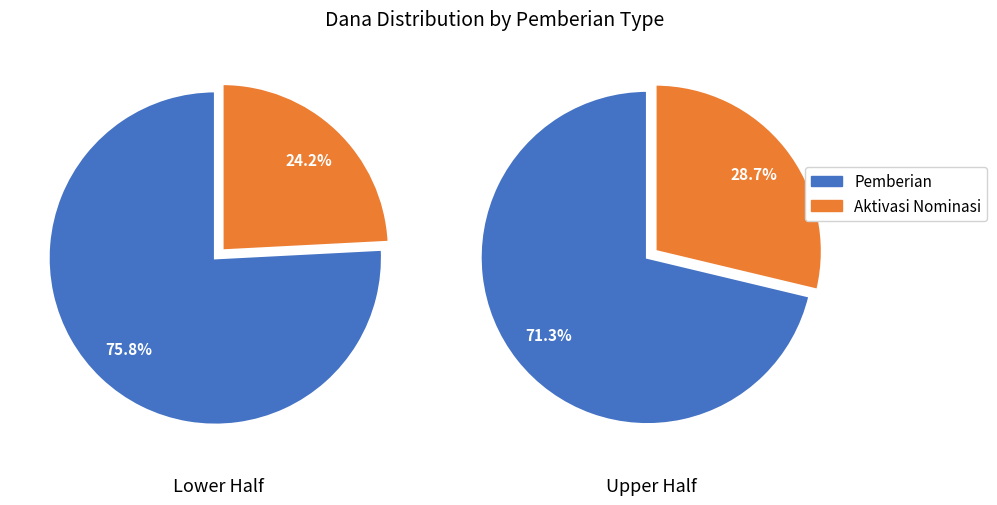

True or false: 10 accounts for 26% of the total.

False